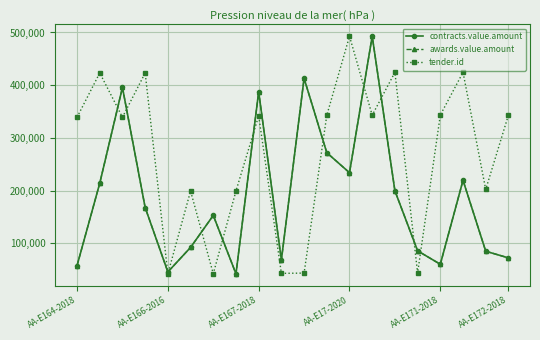

Which series has the largest range (max minus min)?

contracts.value.amount